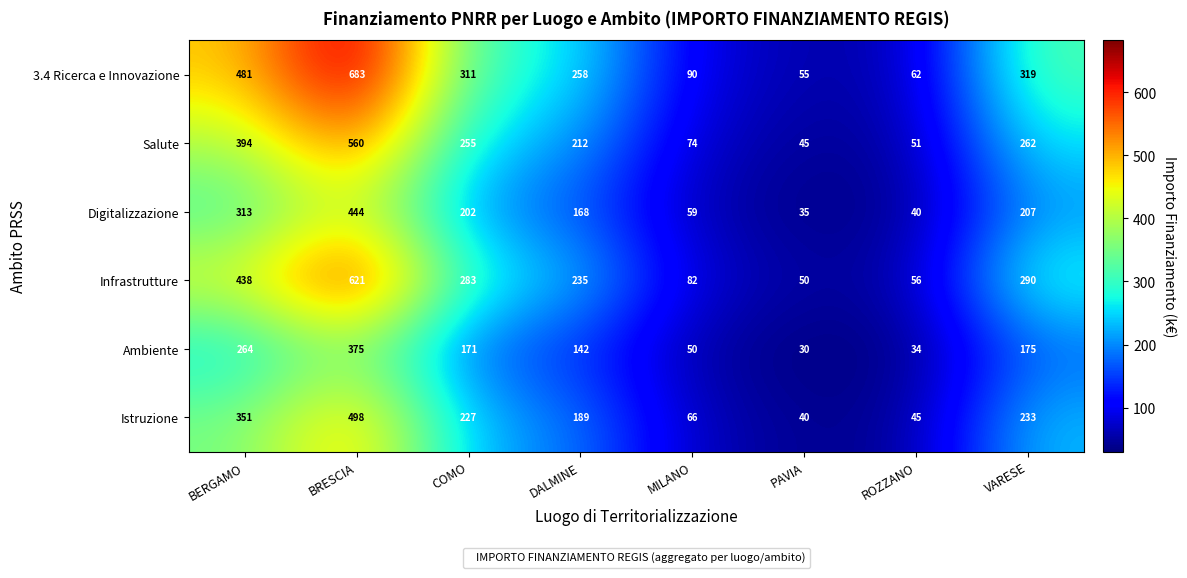

Which series has the largest total across all categories?

3.4 Ricerca e Innovazione